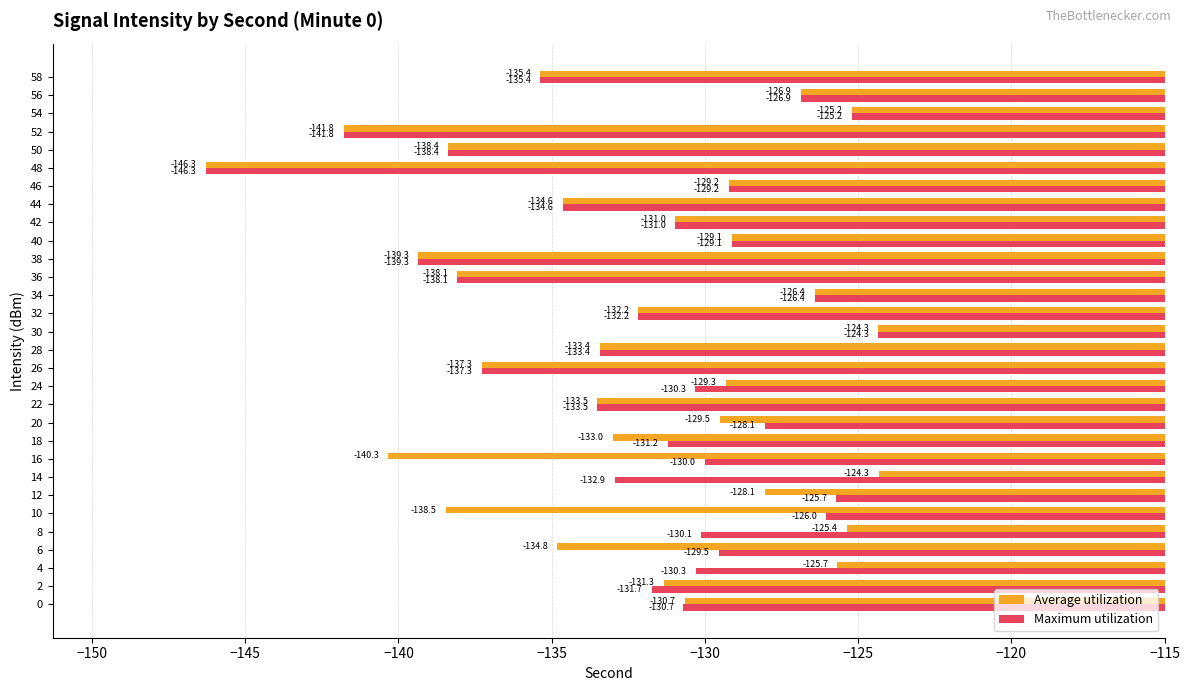

At which label does Average utilization reach its peak?

14